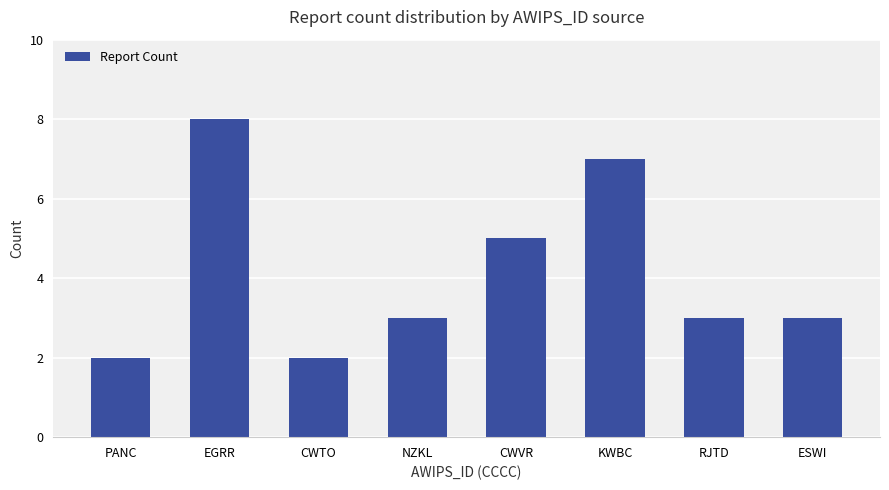

Does the chart contain any negative values?

No